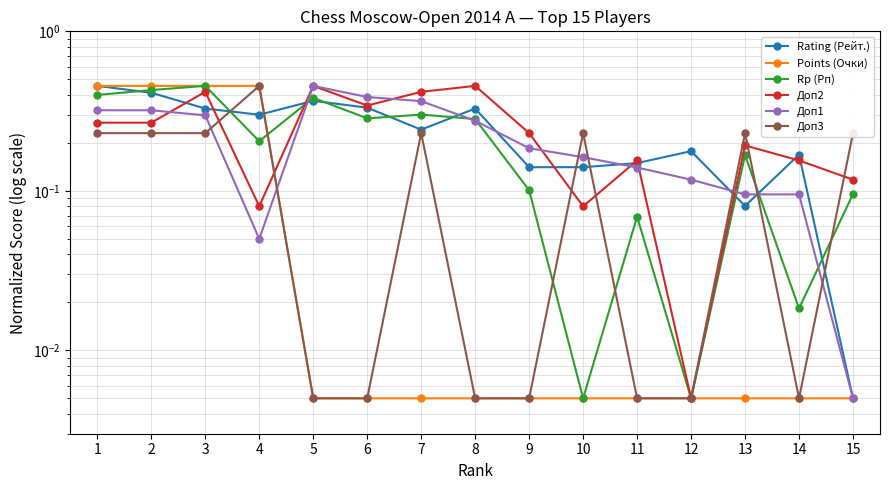

How many lines are shown in the chart?

6